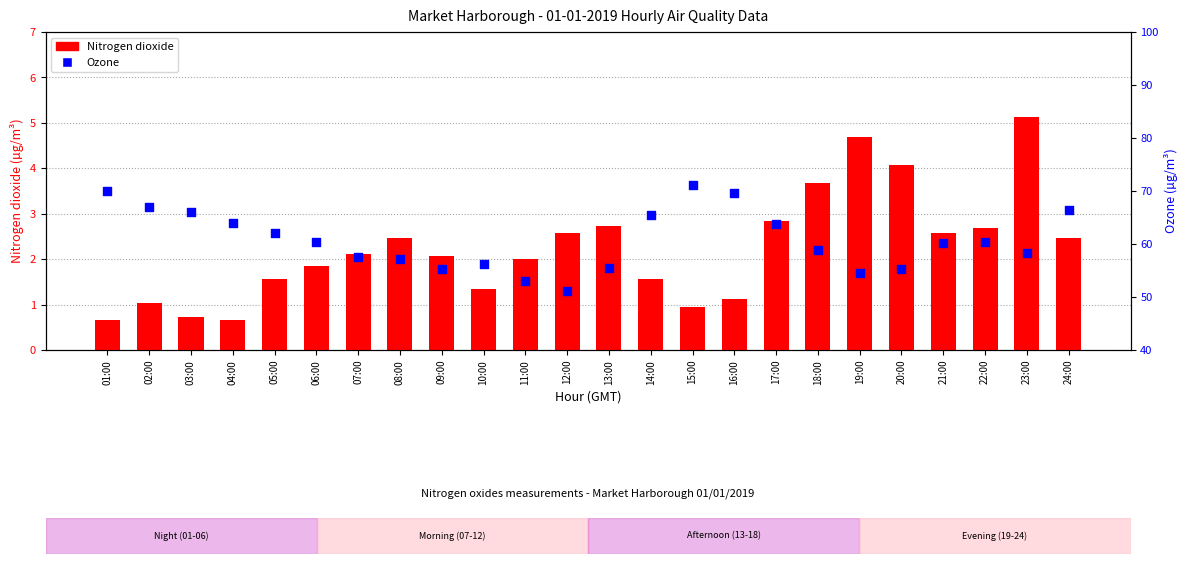

What is the total value across all series at 17:00?

66.6